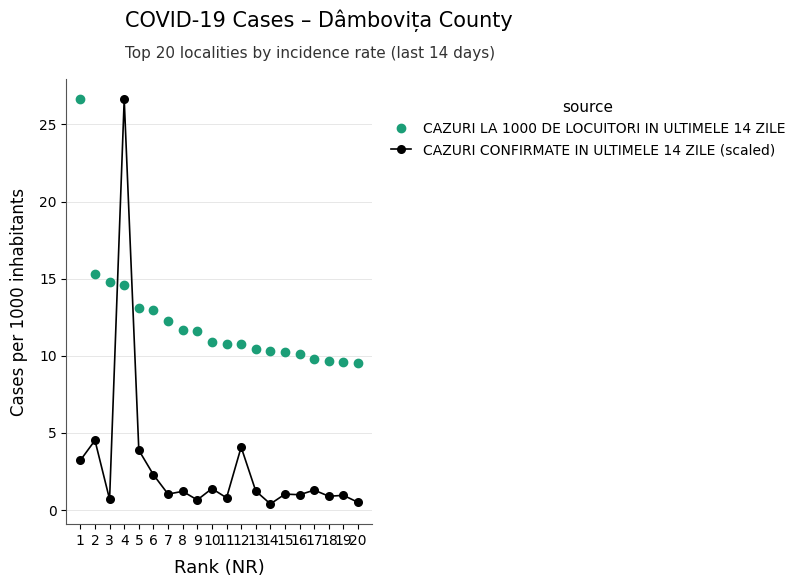

At which label does CAZURI CONFIRMATE IN ULTIMELE 14 ZILE (scaled) first exceed 1?

1